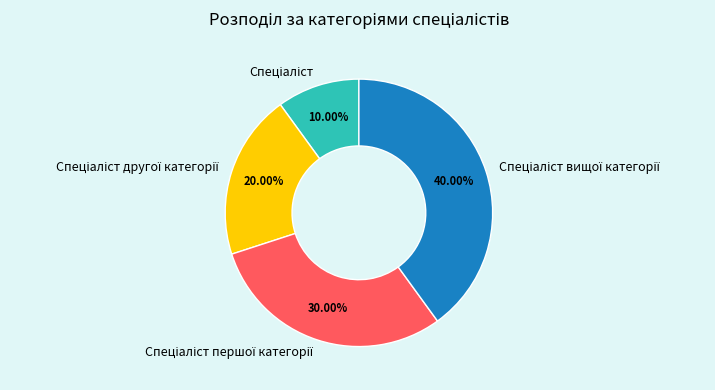

Is there a majority slice in this chart?

No